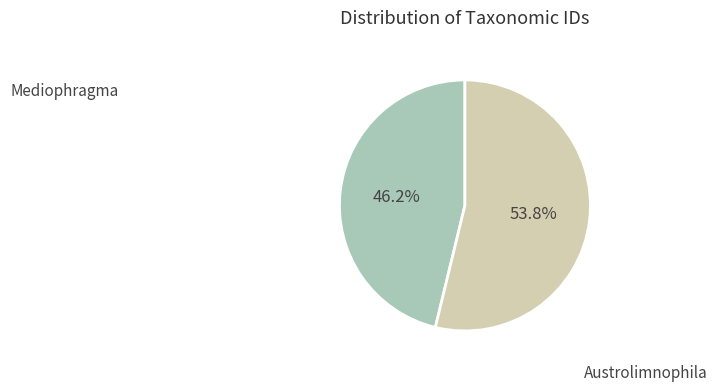

Which slice is the largest?

Austrolimnophila